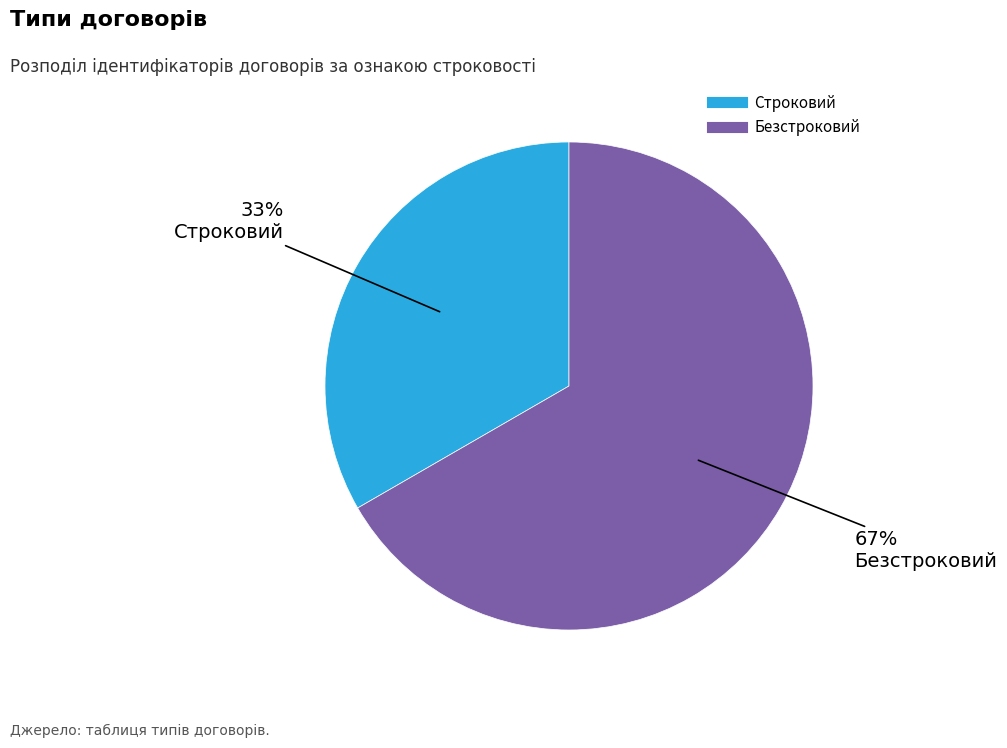

Is the sum of Безстроковий and Строковий greater than half?

Yes